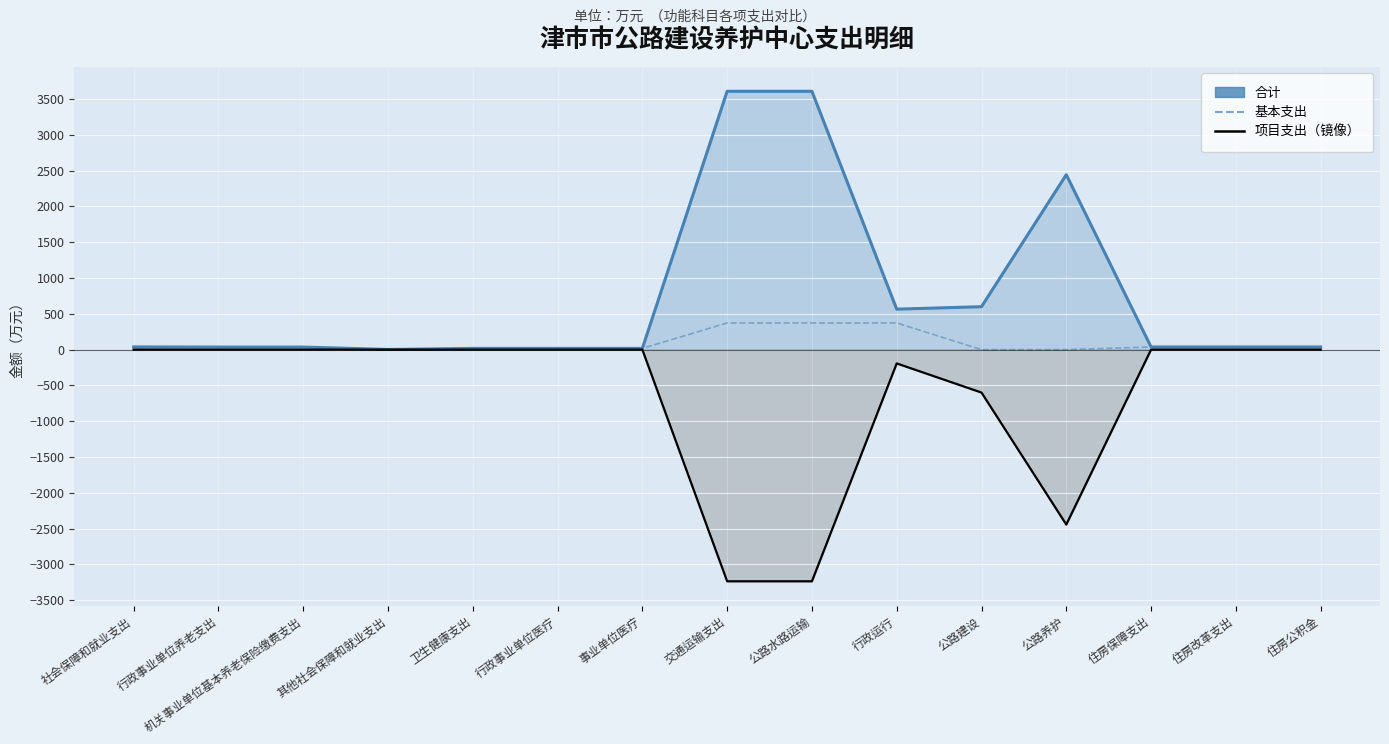

At how many categories does at least one series exceed 3260?

2